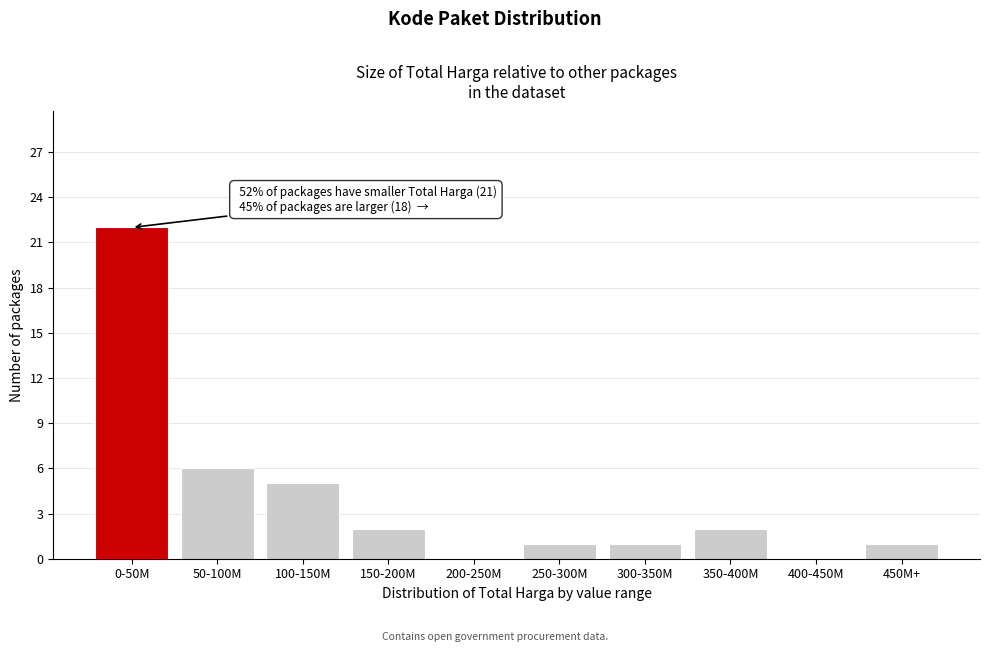

Reading left to right, list all the values displayed in this chart.

0-50M=22	50-100M=6	100-150M=5	150-200M=2	200-250M=0	250-300M=1	300-350M=1	350-400M=2	400-450M=0	450M+=1